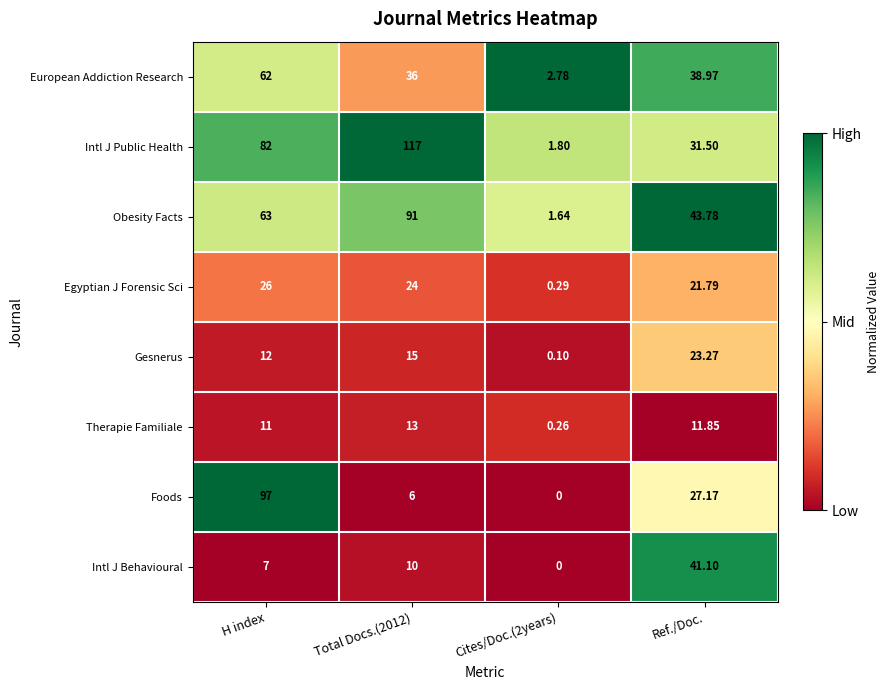

Between H index and Total Docs.(2012), which series saw the biggest shift?

Foods